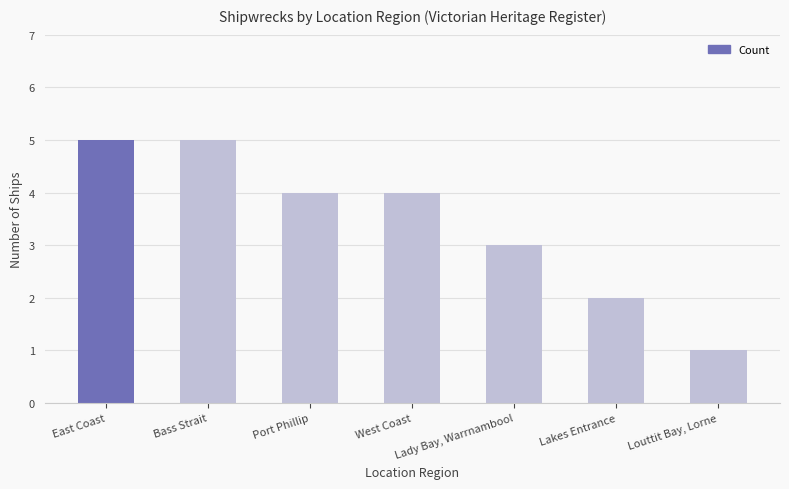

What is the difference between the second highest and minimum values?

4